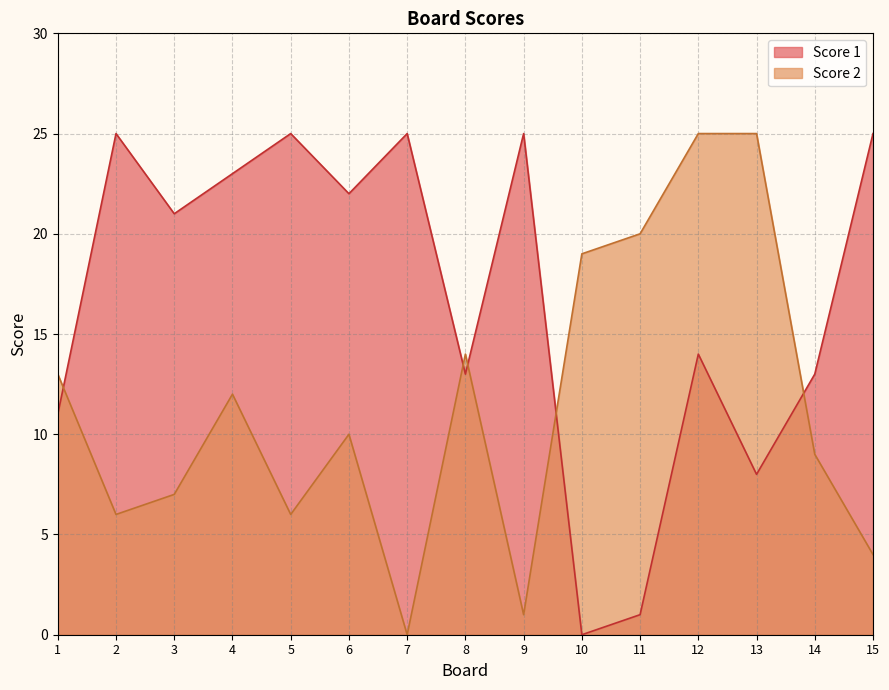

At 12, list the series in order from smallest to largest.

Score 1, Score 2